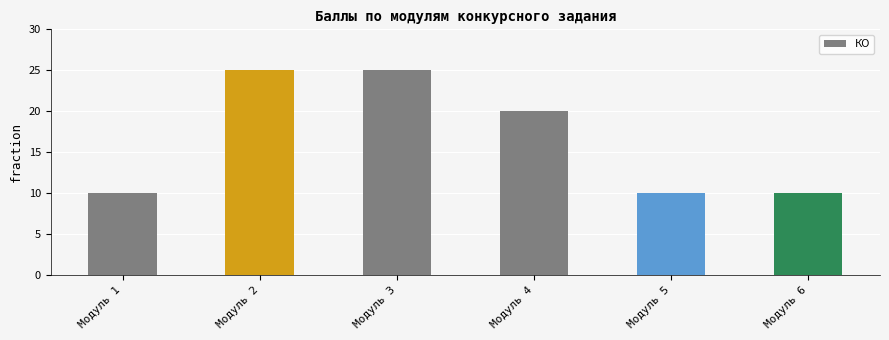

What is the sum of the values at Модуль 1 and Модуль 5?

20